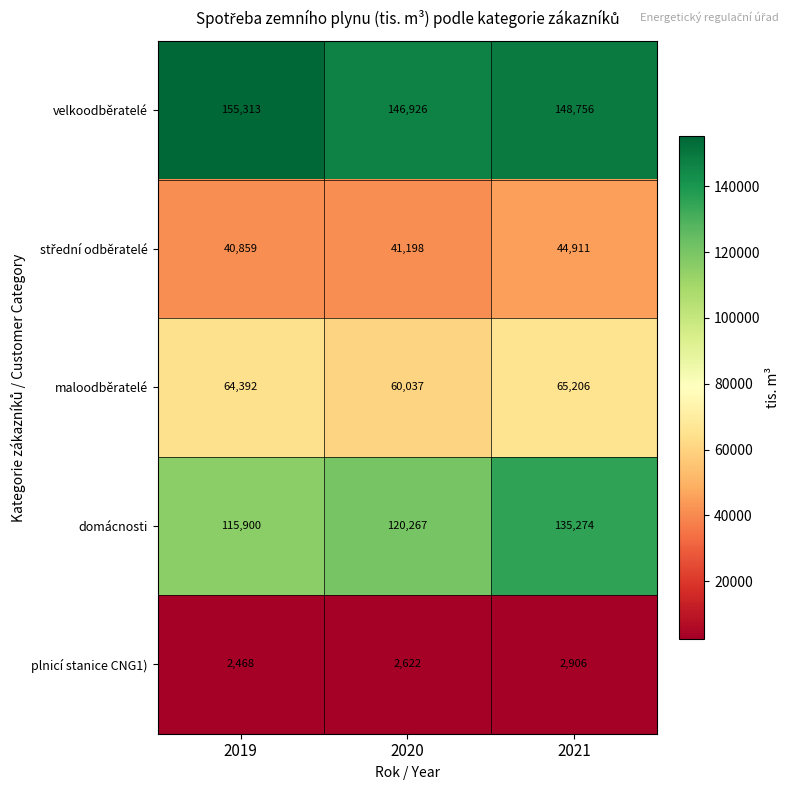

Which label corresponds to the largest value in the chart?

2019